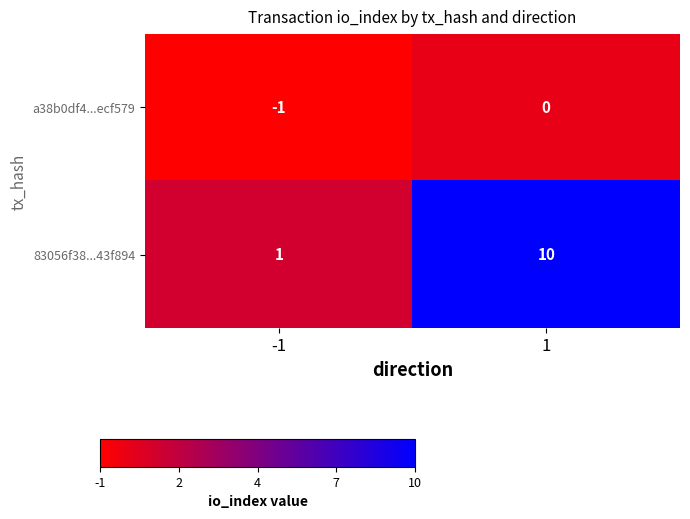

What is the average value of the 83056f38...43f894 series?

6